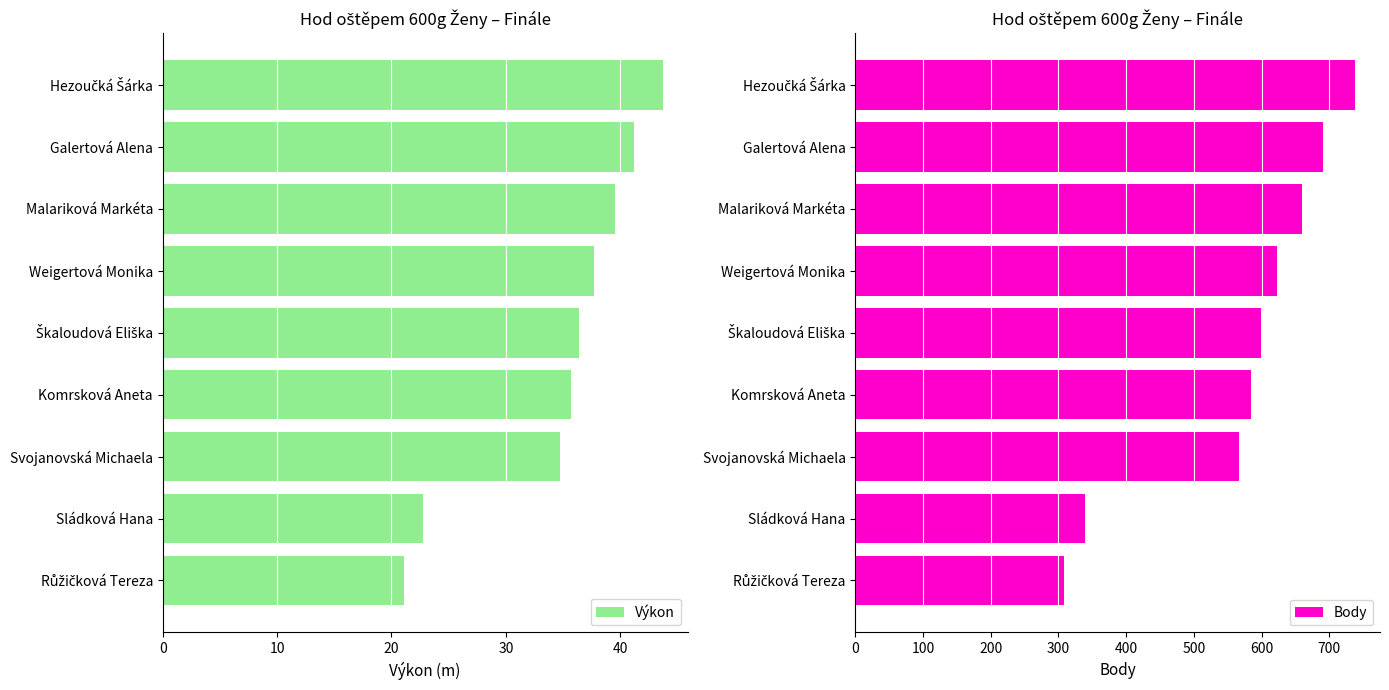

List the series in order of their peak value, highest first.

Body, Výkon